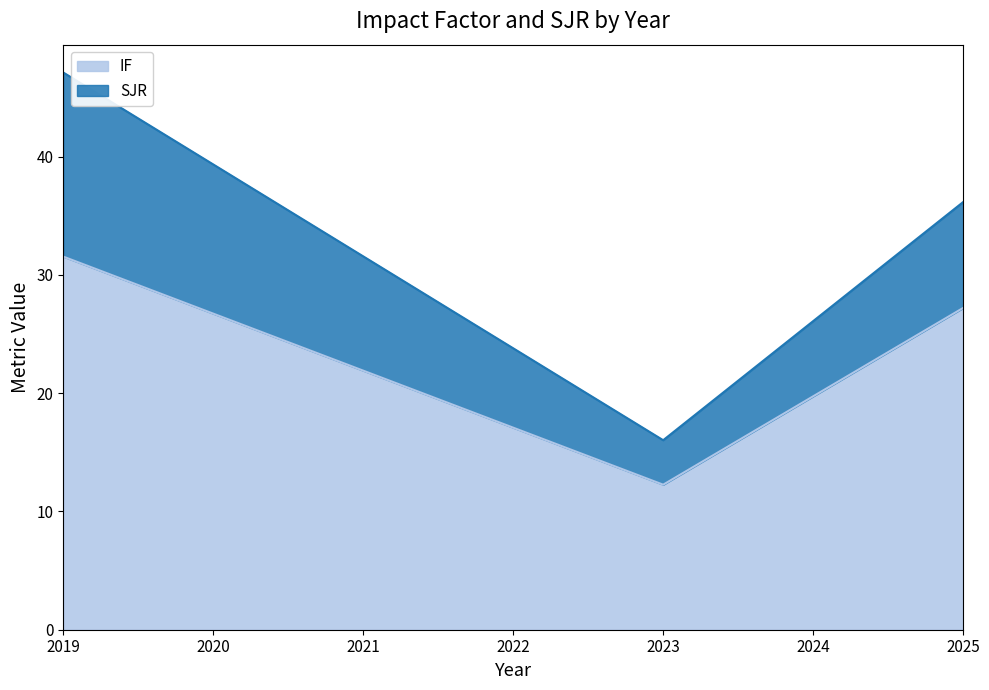

Reading left to right, transcribe the values for IF.

31.5	12.3	27.2